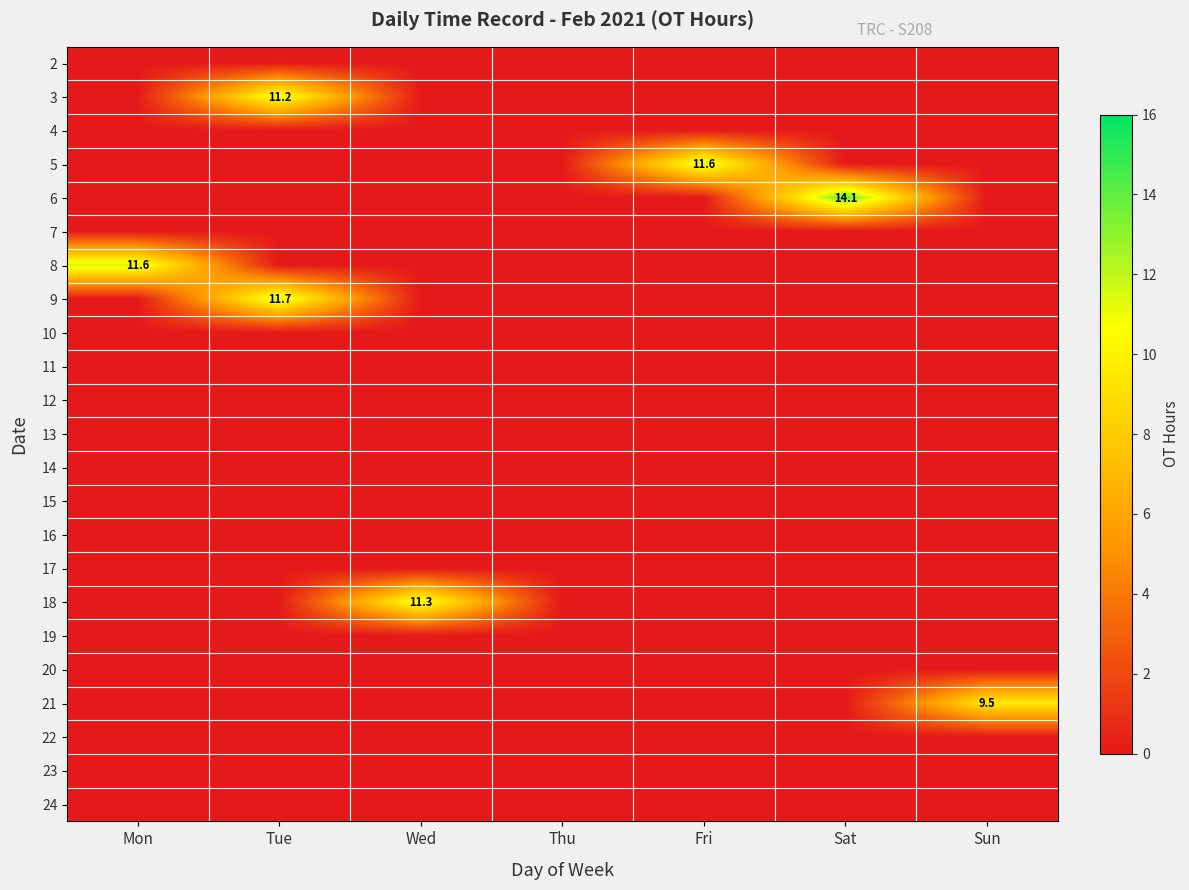

How many series are shown in this chart?

23